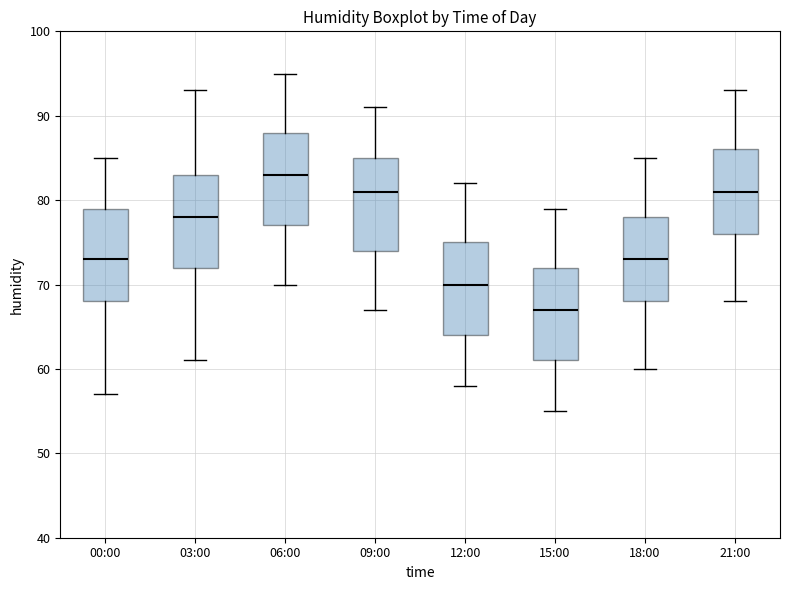

Where does the lower whisker of the box for 21:00 end on the y-axis? The values are not printed on the chart, so give them approximately, as read against the axis.

68